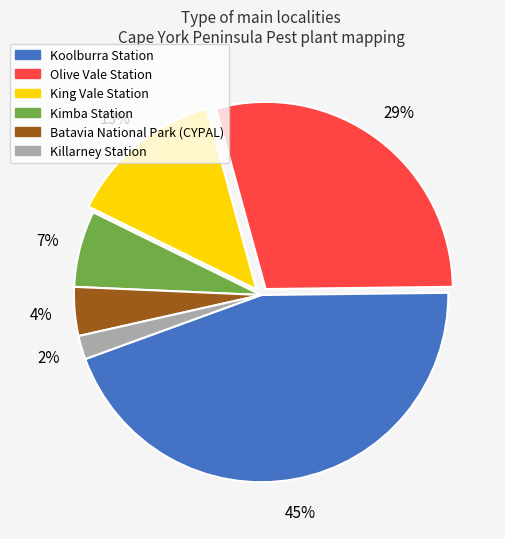

Rank the categories by value from lowest to highest.

Killarney Station, Batavia National Park (CYPAL), Kimba Station, King Vale Station, Olive Vale Station, Koolburra Station